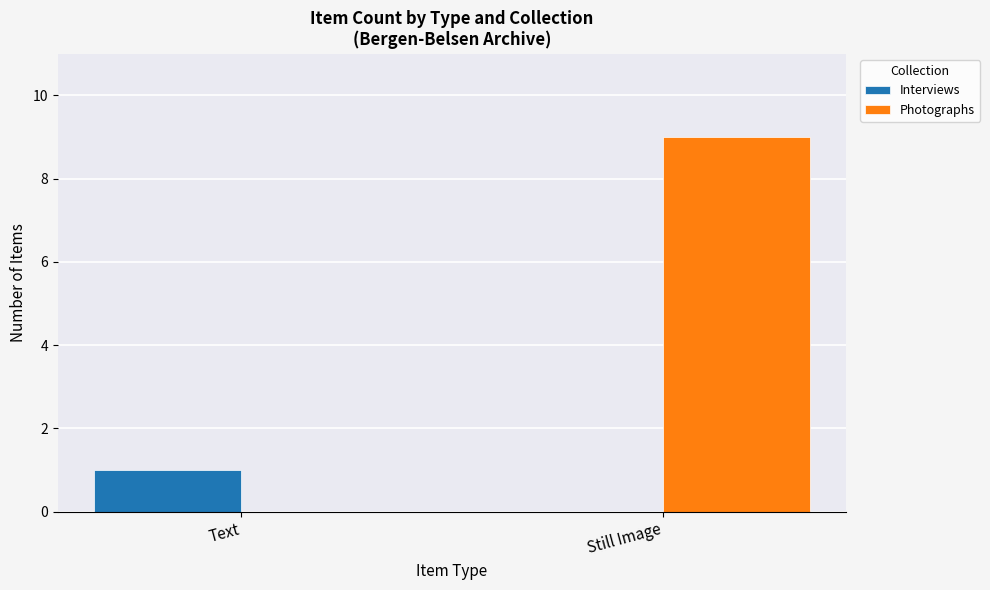

Reading left to right, what are all the values shown in this chart?

Interviews: Text=1	Still Image=0
Photographs: Text=0	Still Image=9